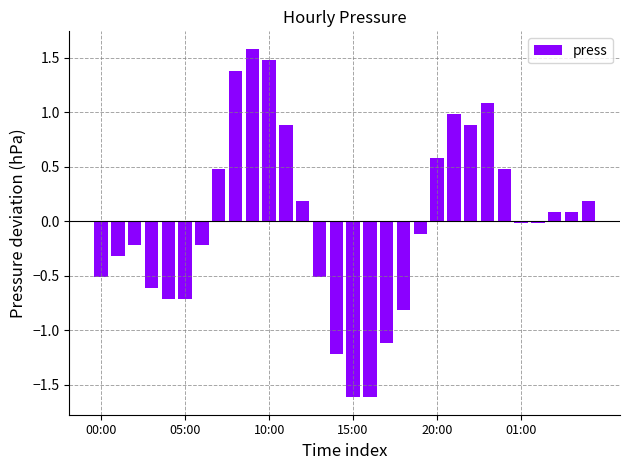

What is the smallest value displayed?

-1.6